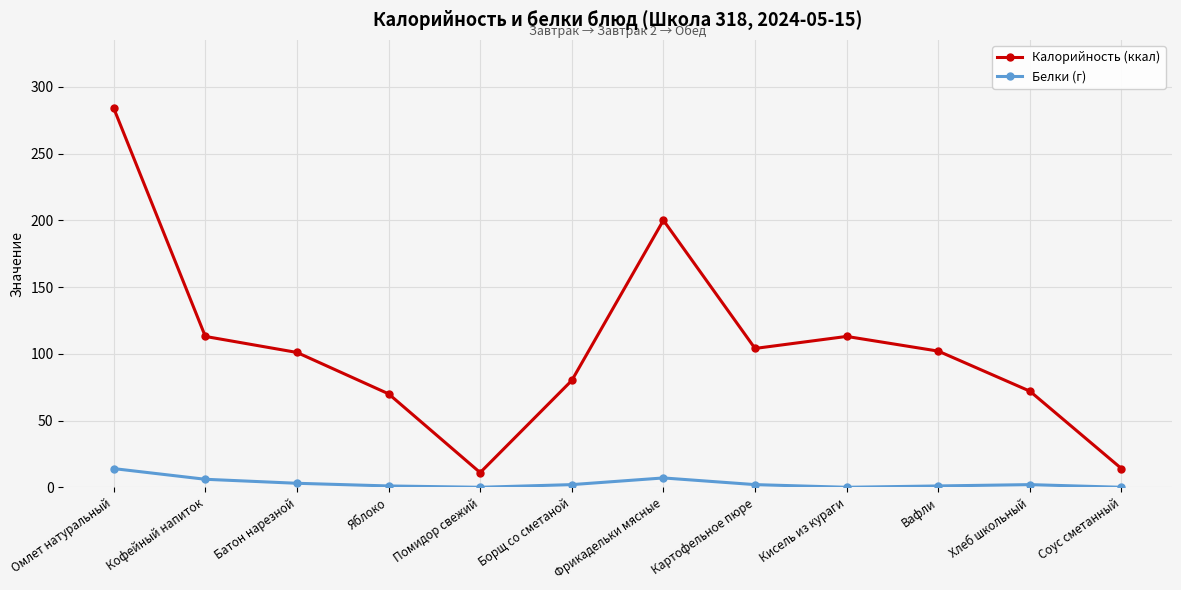

True or false: Калорийность (ккал) and Белки (г) cross at least once.

False